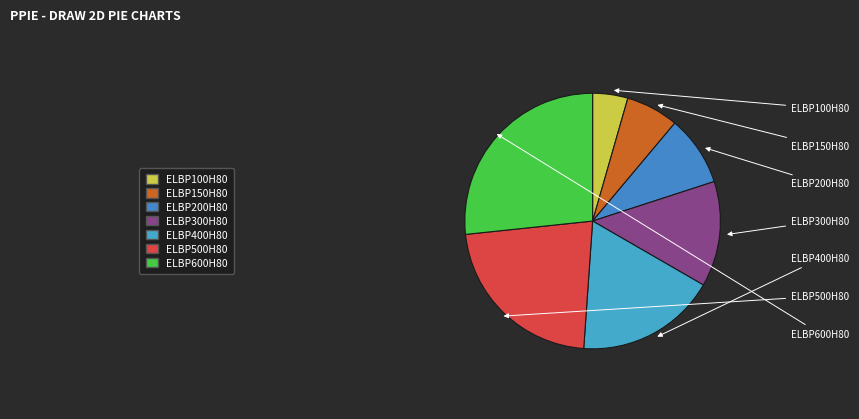

To the nearest percent, what is the difference between the largest and smallest slice percentages?

22%